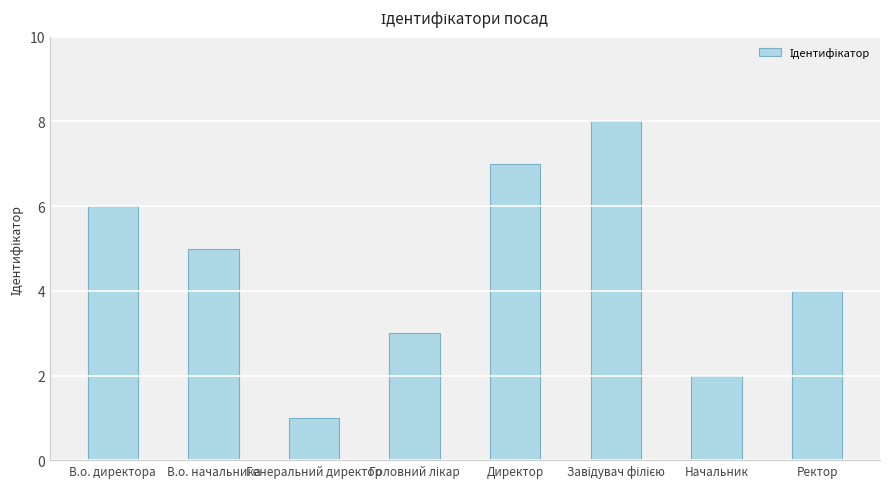

The chart shows a value of 1 at Ректор. True or false?

False